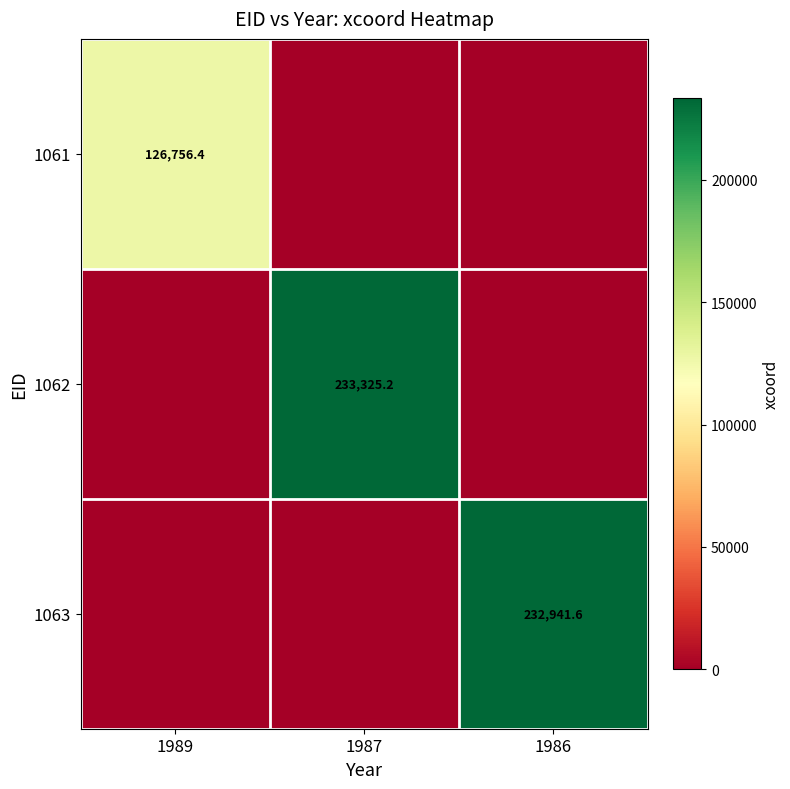

The 1062 series shows 233325.2 at 1987. True or false?

True